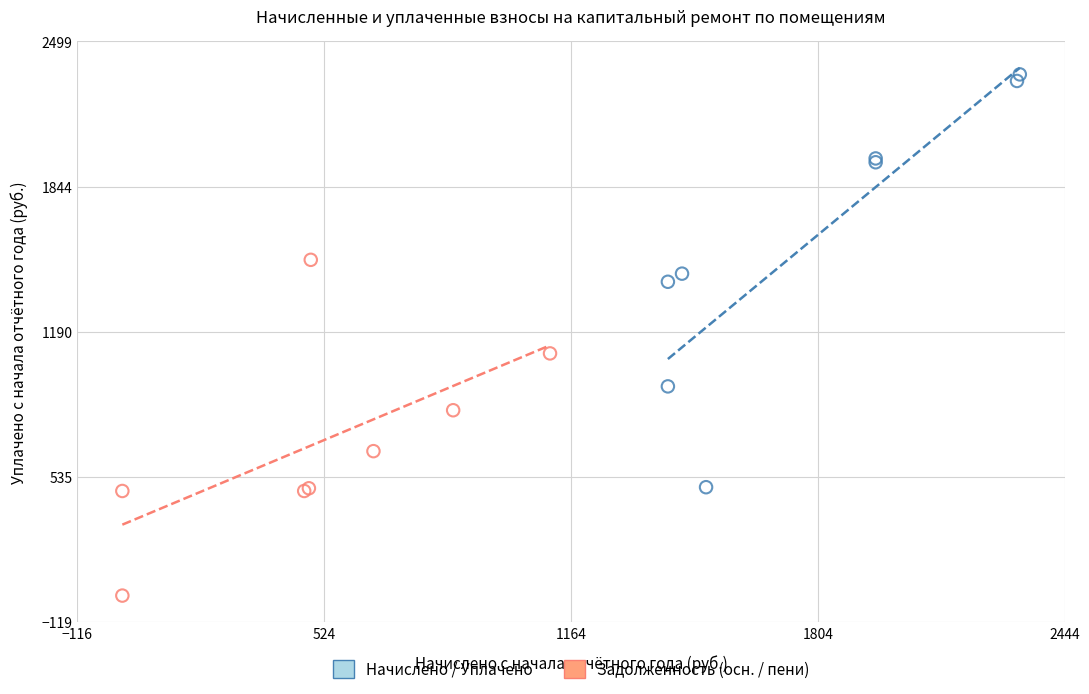

Which series has the widest spread of Y values?

Начислено / Уплачено